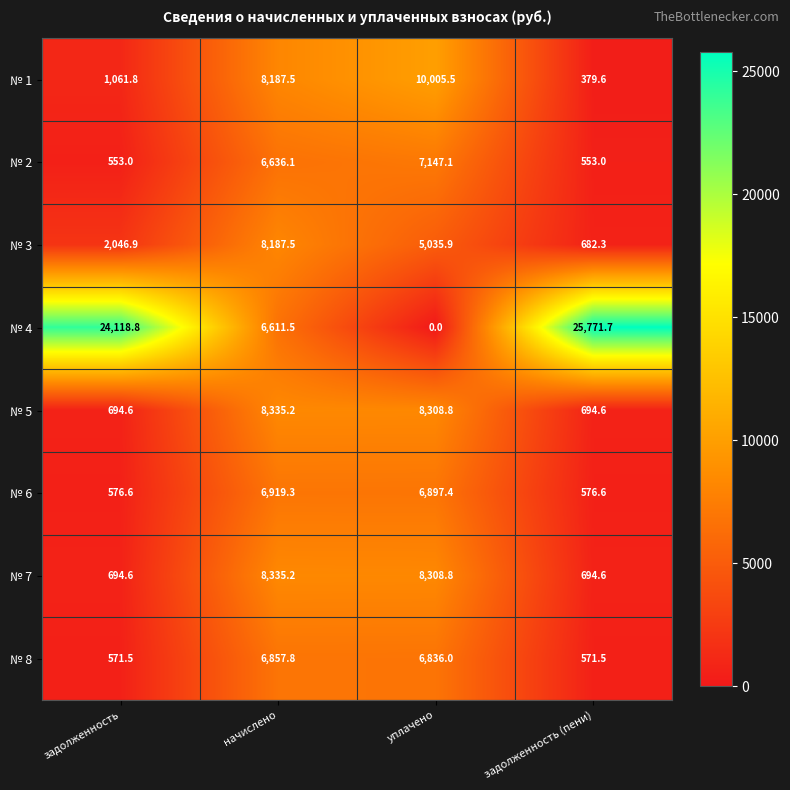

What is the approximate value of № 2 at начислено?

6636.1